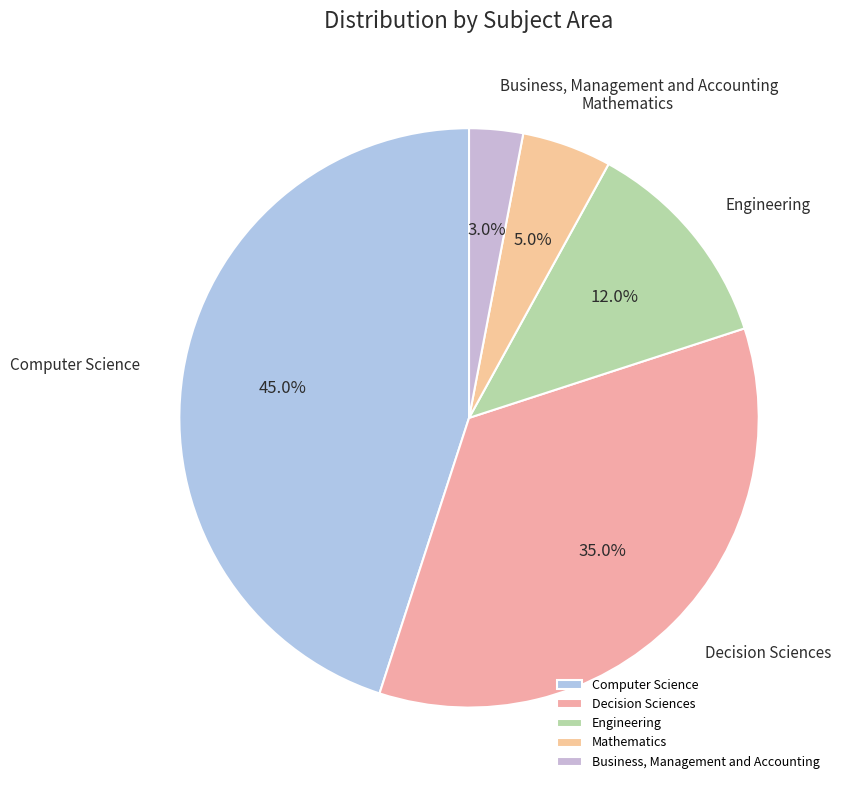

Is Decision Sciences the majority of the pie?

No